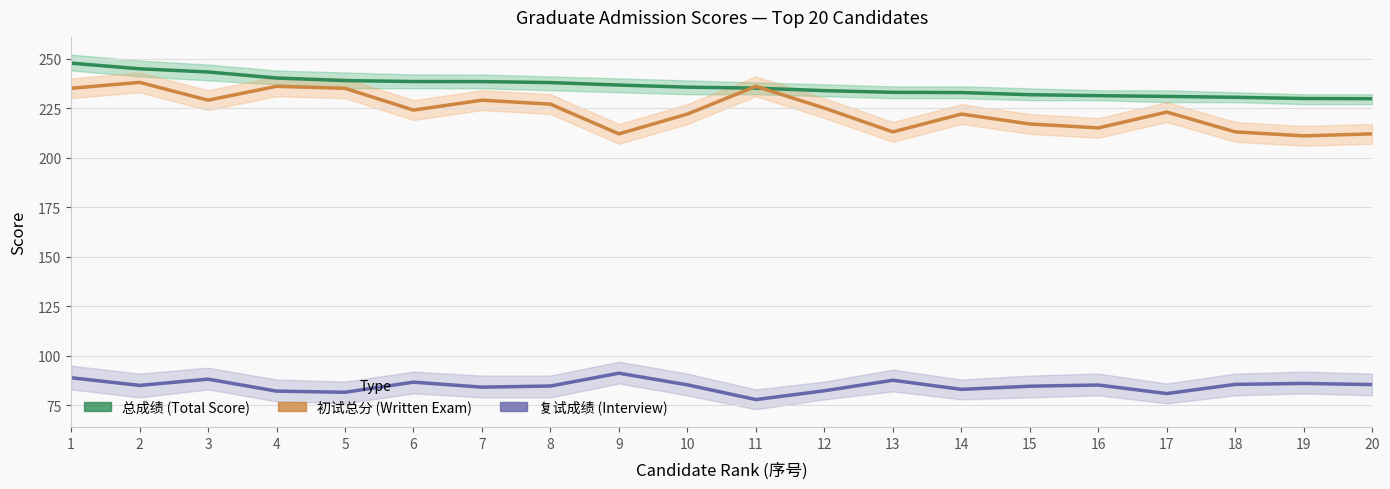

How many interior local valleys does the 复试成绩 series have?

6